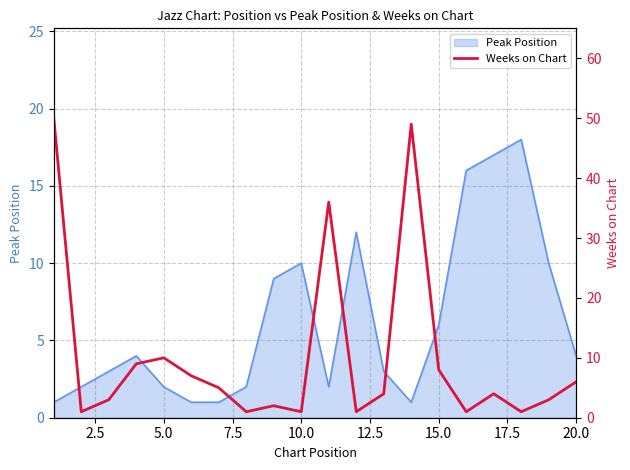

The Peak Position series shows 4 at 5.0. True or false?

False